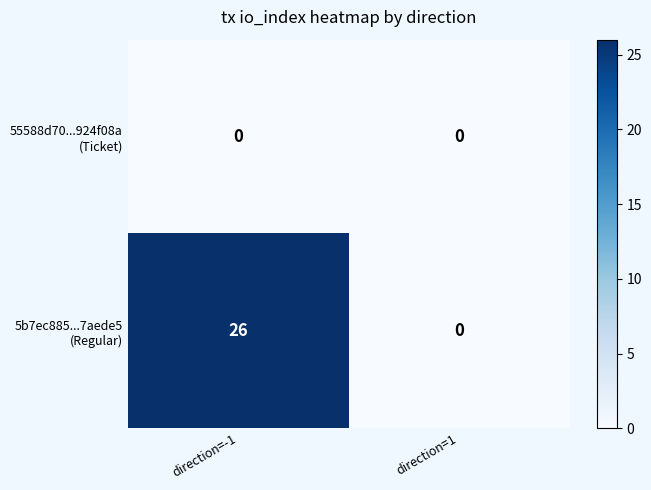

What is the spread (max minus min) of values at direction=-1?

26